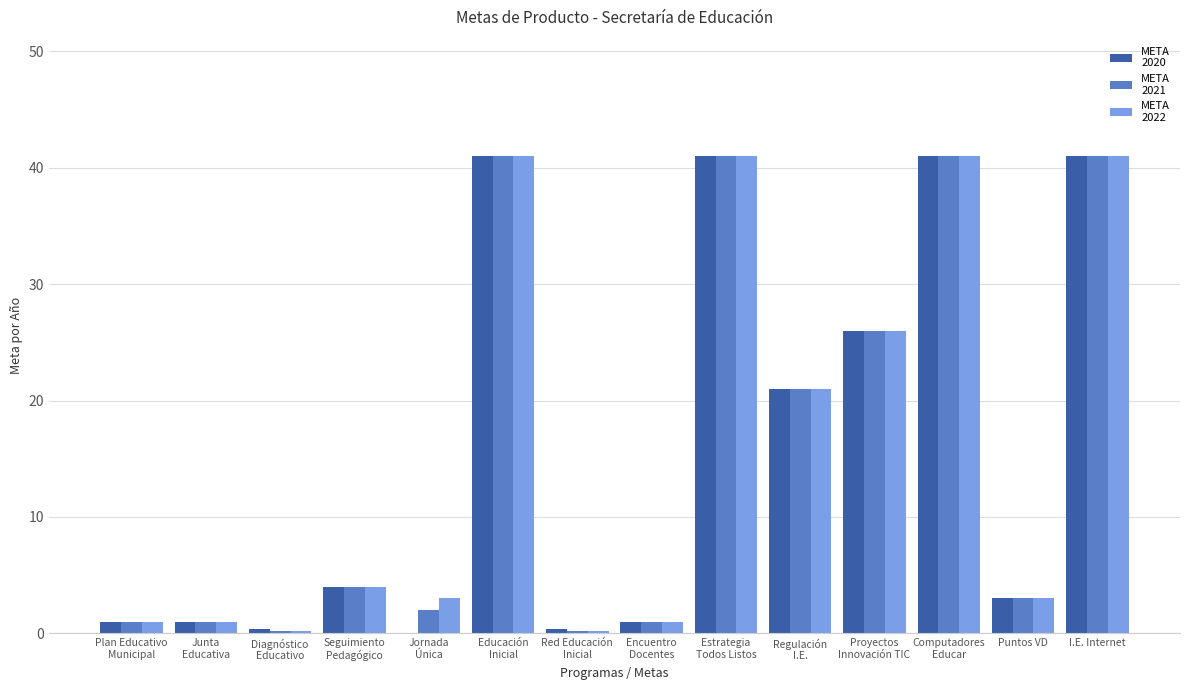

What is the maximum value shown in the chart?

41.0